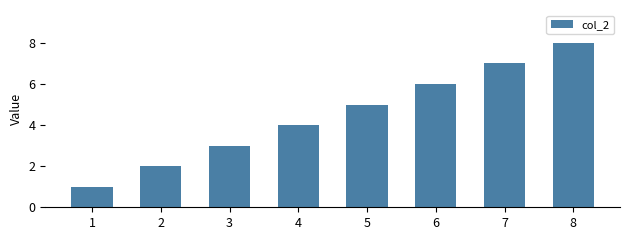

Between 7 and 6, which is larger?

7